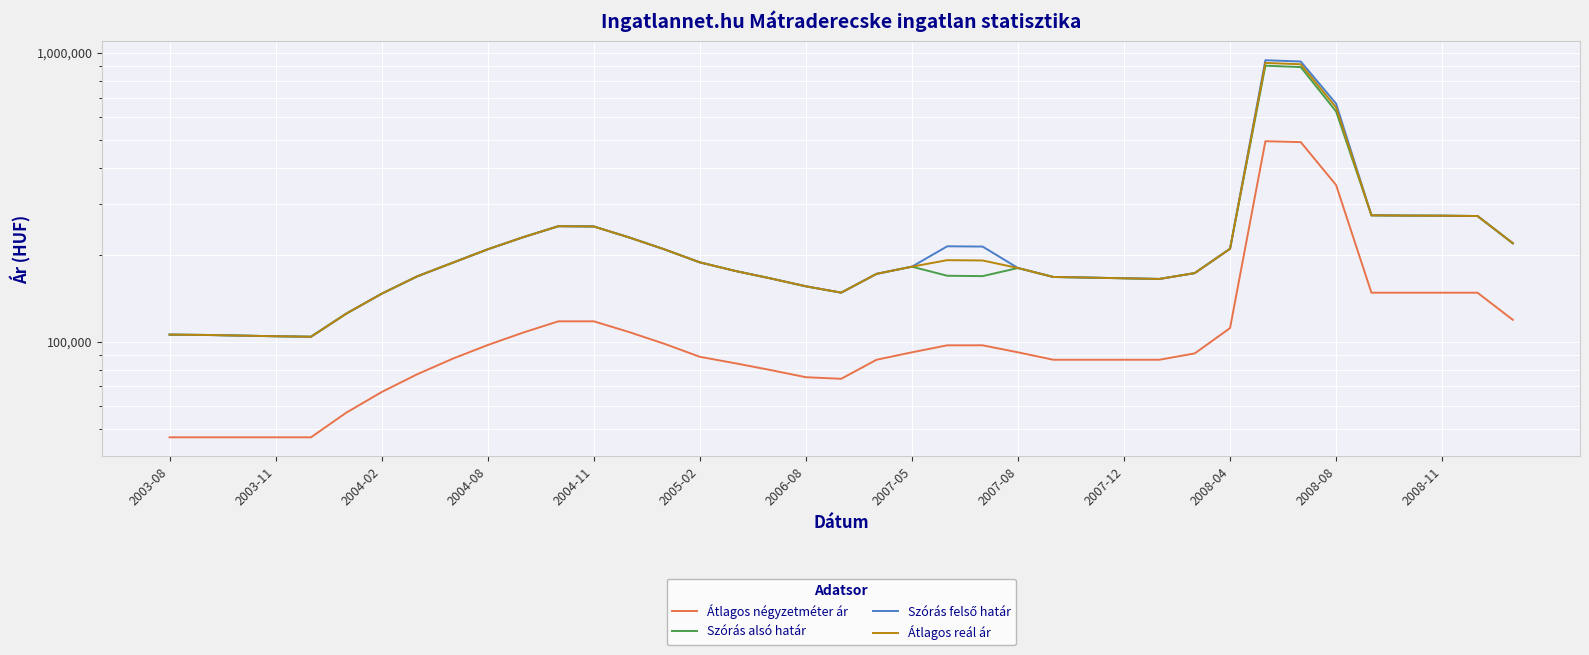

What is the spread (max minus min) of values at 2004-11?

132910